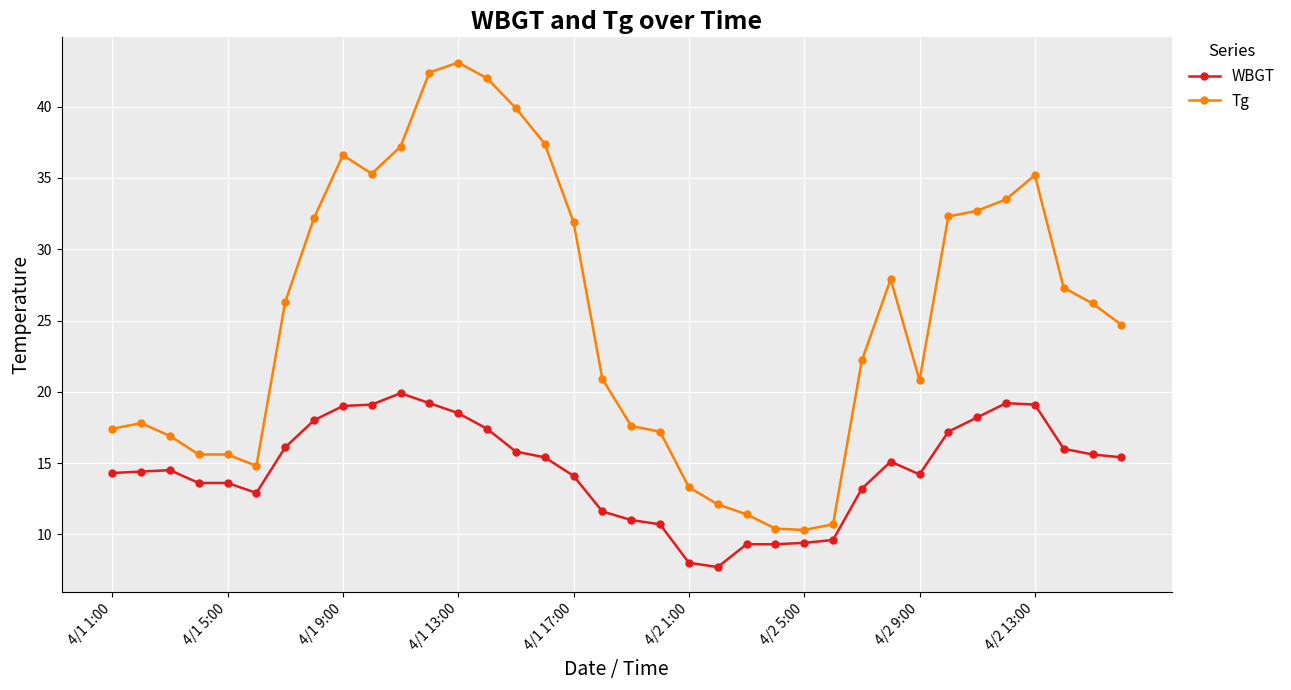

How many lines are shown in the chart?

2